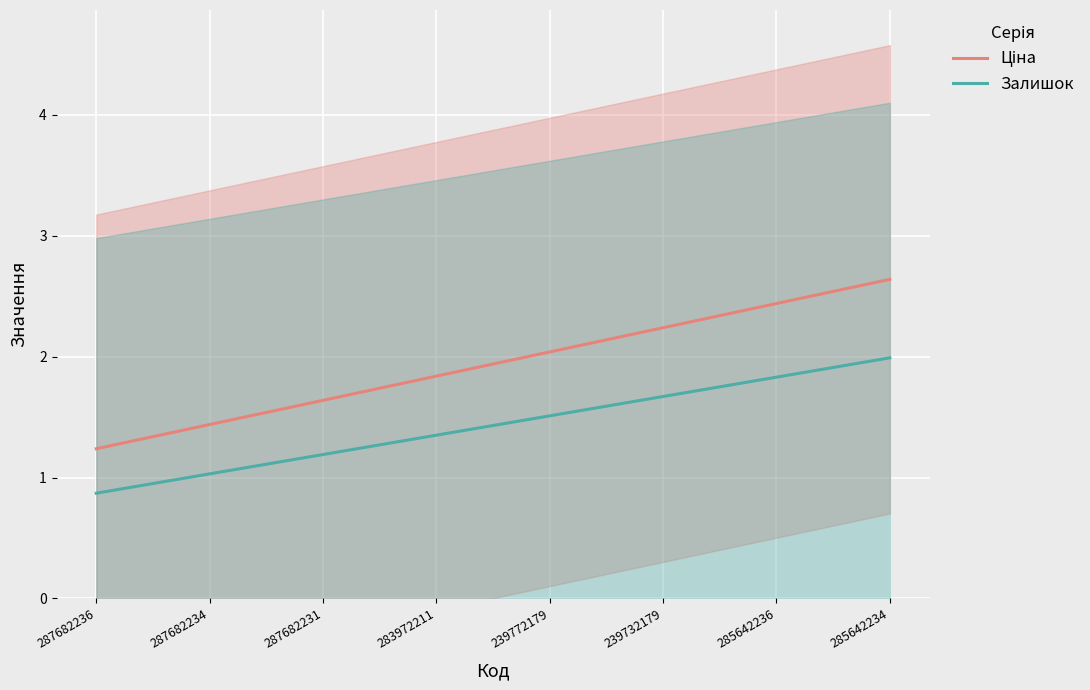

Rank the series at 11 from highest to lowest value.

Ціна, Залишок